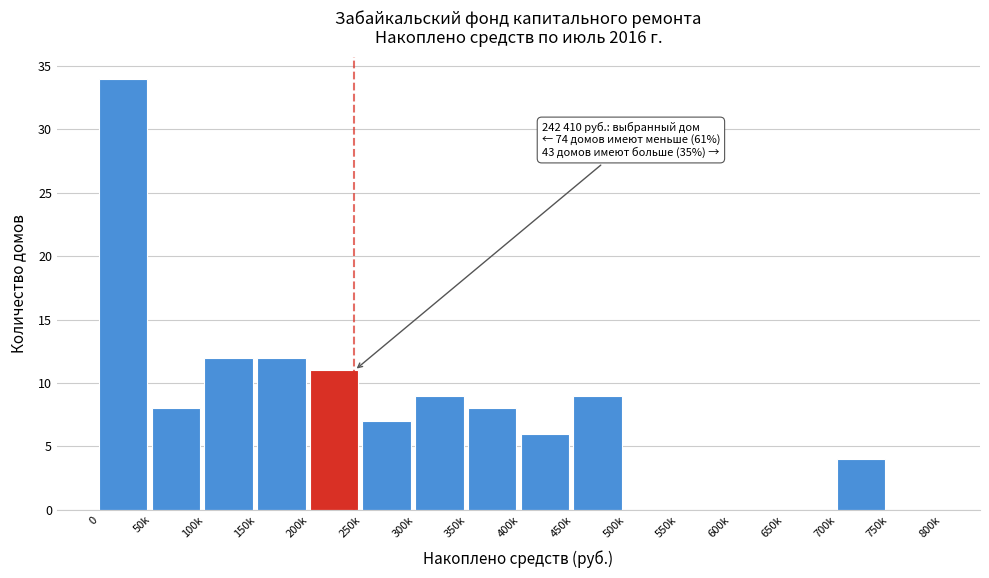

Reading left to right, what are all the values shown in this chart?

0=34	50k=8	100k=12	150k=12	200k=11	250k=7	300k=9	350k=8	400k=6	450k=9	500k=0	550k=0	600k=0	650k=0	700k=4	750k=0